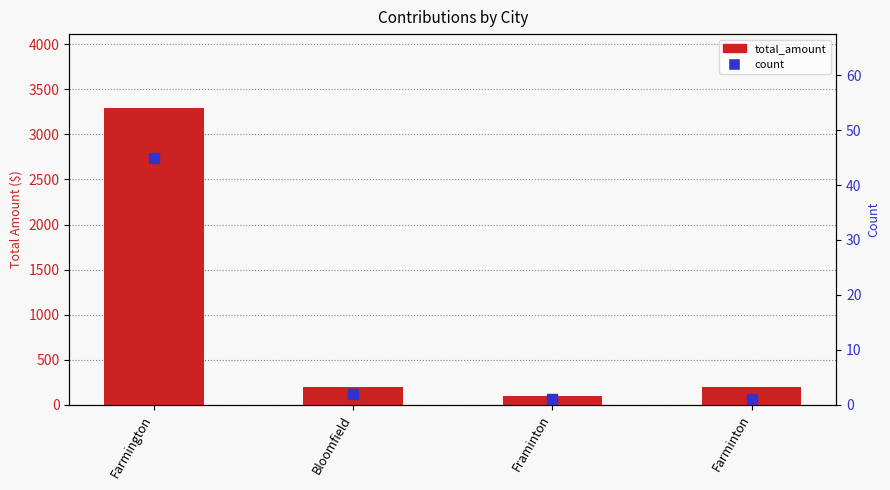

What is the total value across all series at Framinton?

101